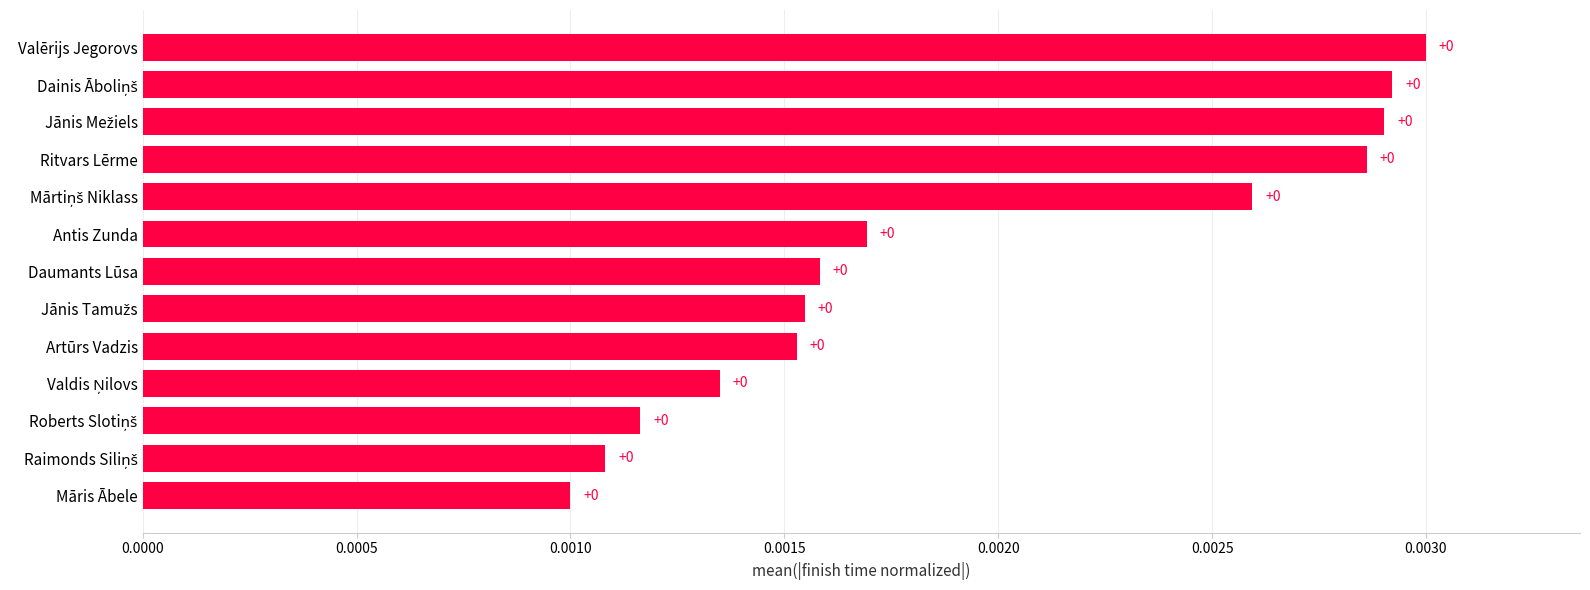

The value at Daumants Lūsa is 0.0. True or false?

True